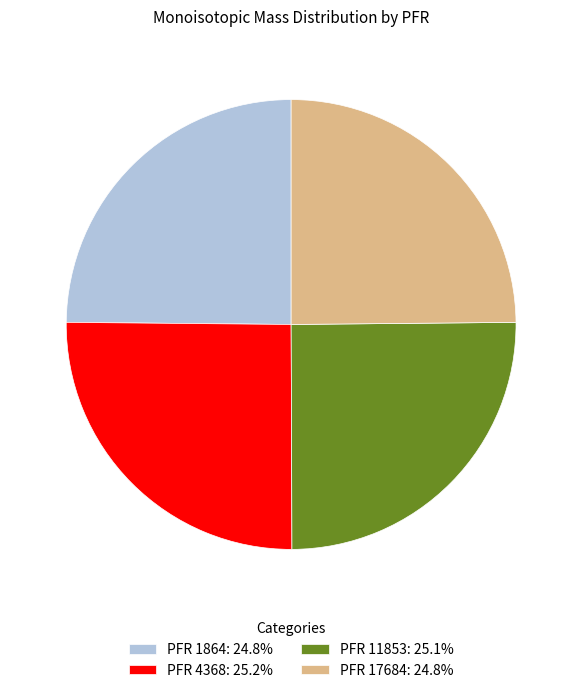

The PFR 11853 slice represents 12% of the pie. True or false?

False